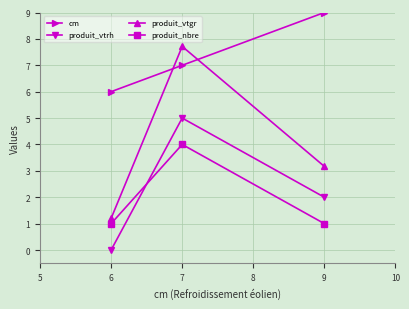

Between 7 and 9, which series saw the biggest shift?

produit_vtgr